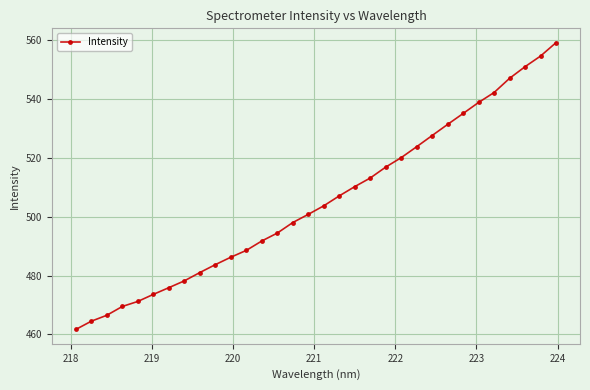

What is the value of the 14th point from the left?

494.4